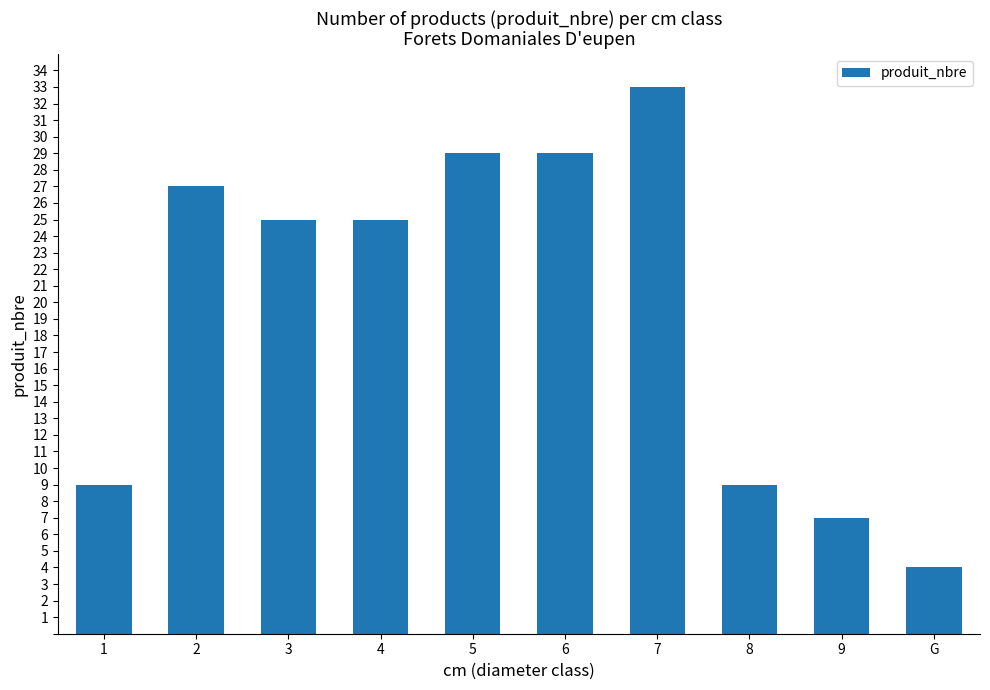

Between G and 6, which is larger?

6